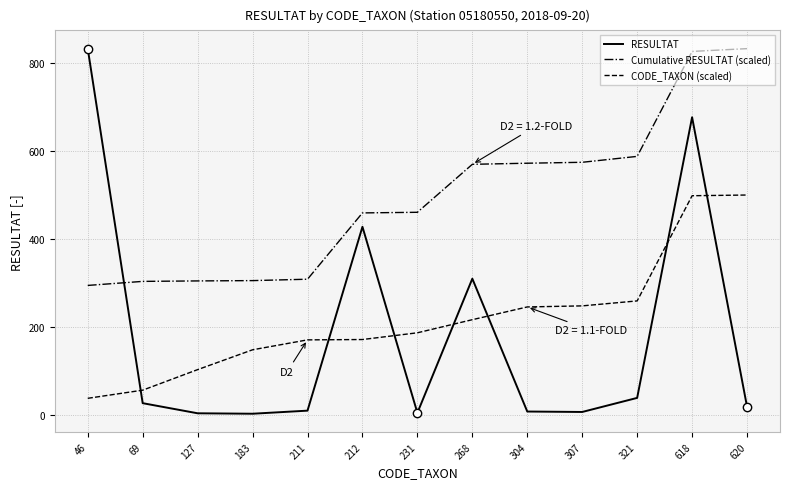

What is the sum of all RESULTAT values?

2357.0